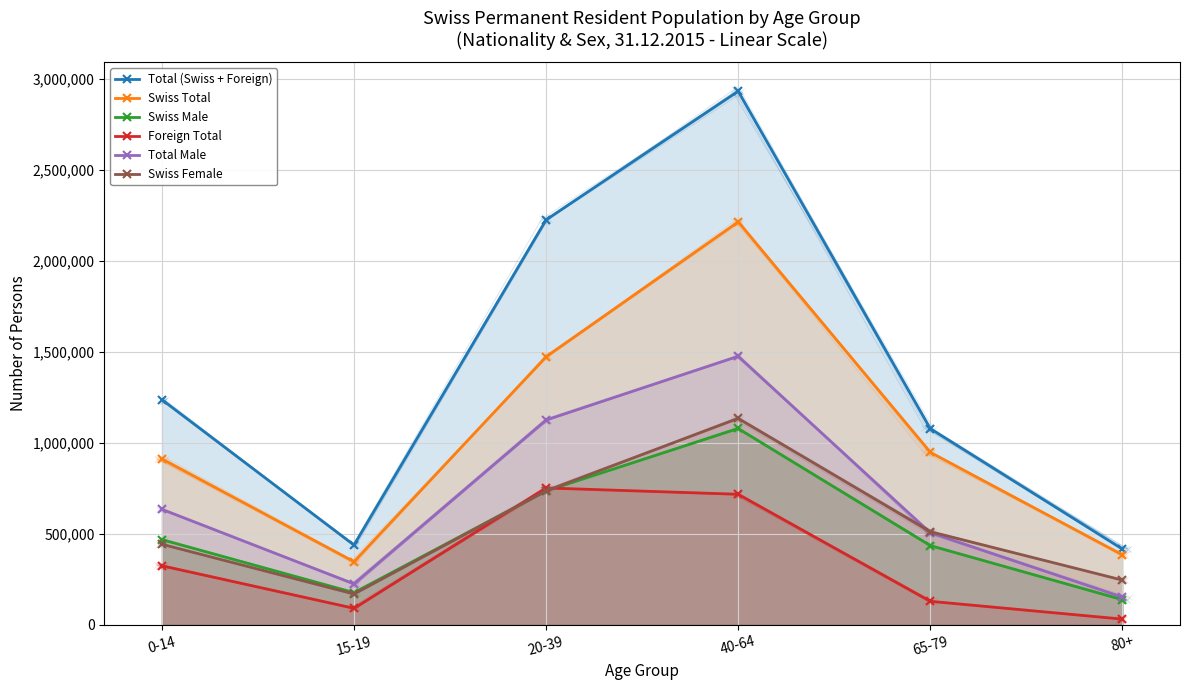

Reading left to right, transcribe all the data shown in this chart.

Total (Swiss + Foreign): 1236792	438711	2225129	2931442	1078185	416867
Swiss Total: 911743	347277	1472666	2213707	948291	384775
Swiss Male: 468499	177492	736024	1078959	435817	138534
Foreign Total: 325049	91434	752463	717735	129894	32092
Total Male: 635248	225456	1125794	1475347	506449	153177
Swiss Female: 443244	169785	736642	1134748	512474	246241